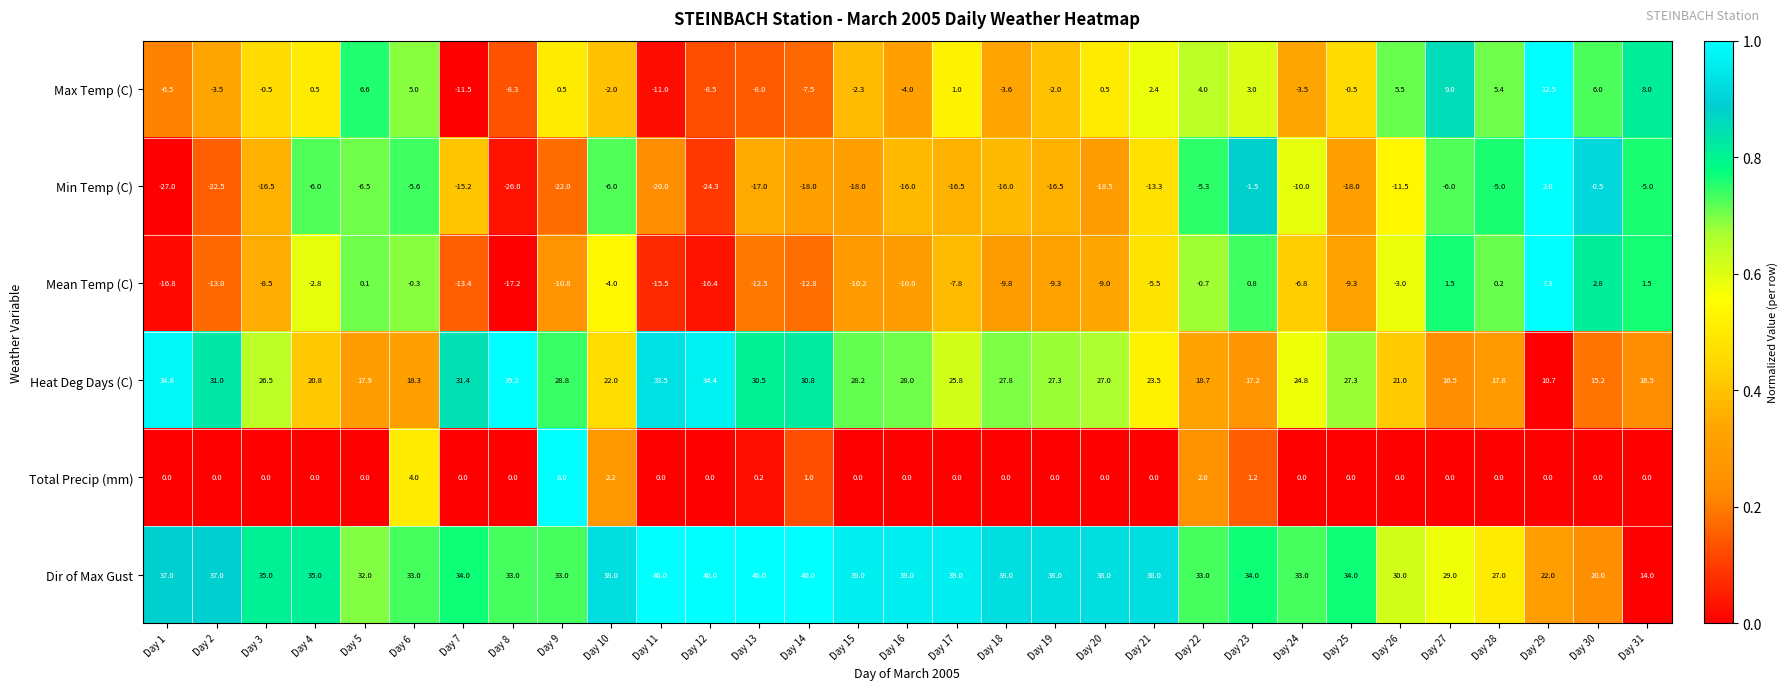

Rank the series by their maximum value, from lowest to highest.

Min Temp (C), Mean Temp (C), Total Precip (mm), Max Temp (C), Heat Deg Days (C), Dir of Max Gust